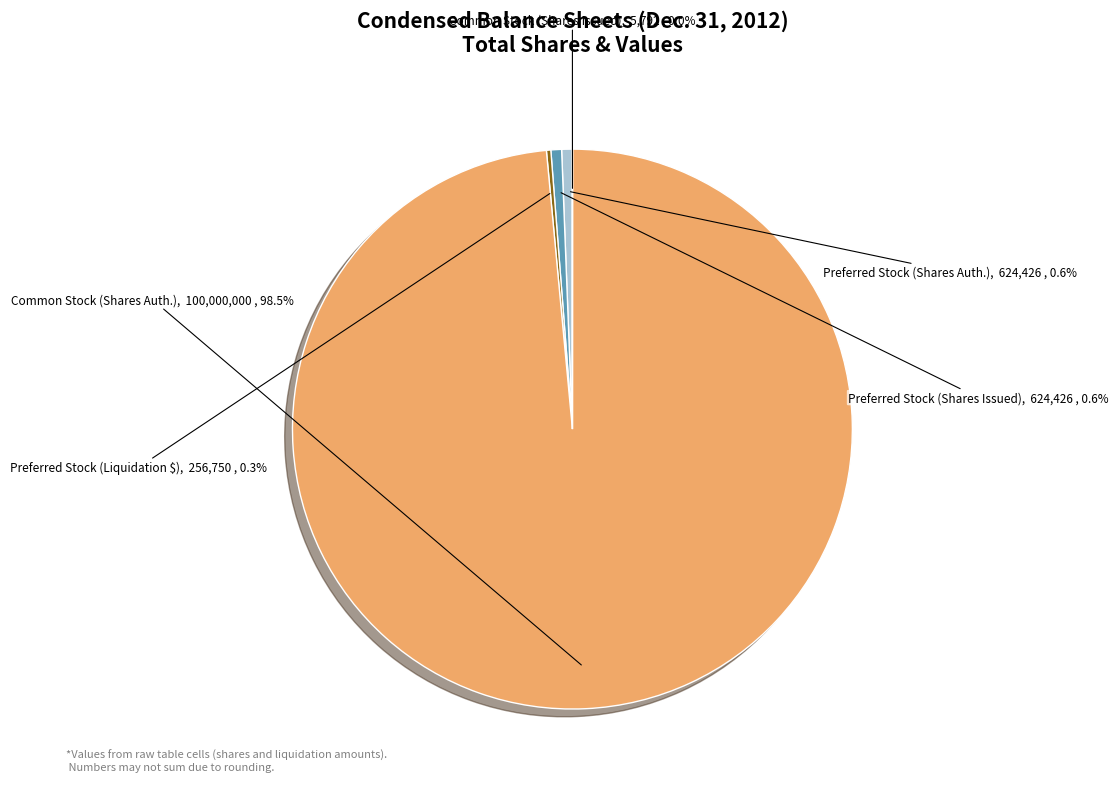

Is there any slice that represents more than half of the pie?

Yes